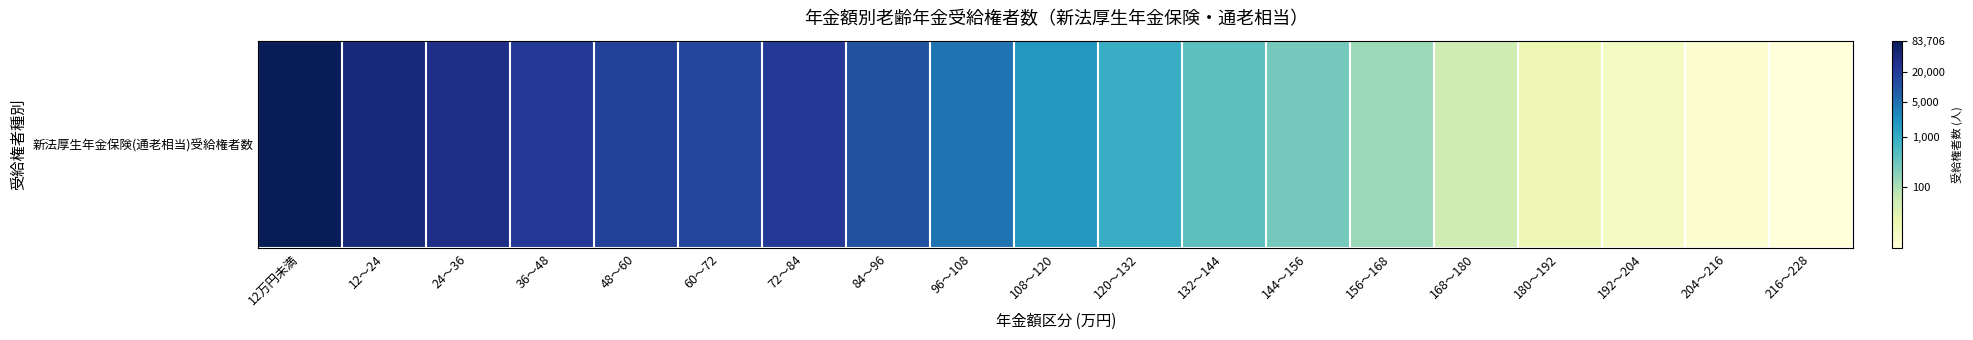

Reading left to right, extract all data points from this chart.

11.3	10.6	10.3	10.0	9.8	9.6	10.0	9.3	8.5	7.5	6.8	6.0	5.6	4.9	3.9	2.9	2.5	2.1	1.8